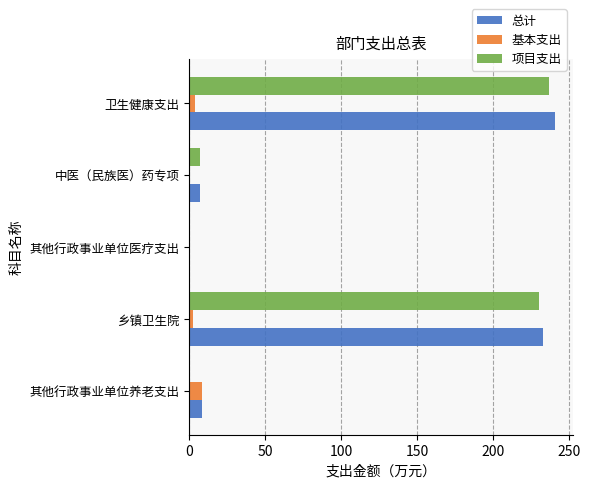

Which series changed the most between 其他行政事业单位养老支出 and 卫生健康支出?

项目支出